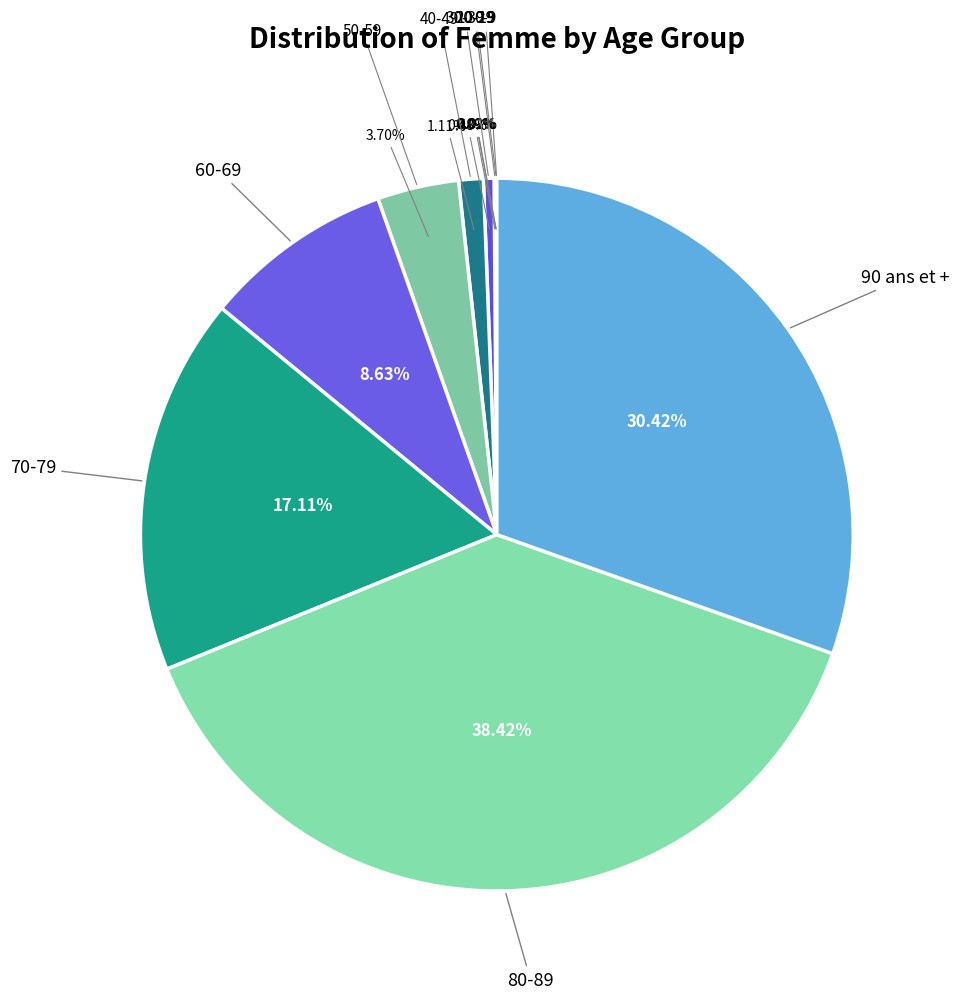

Does any single category account for the majority?

No